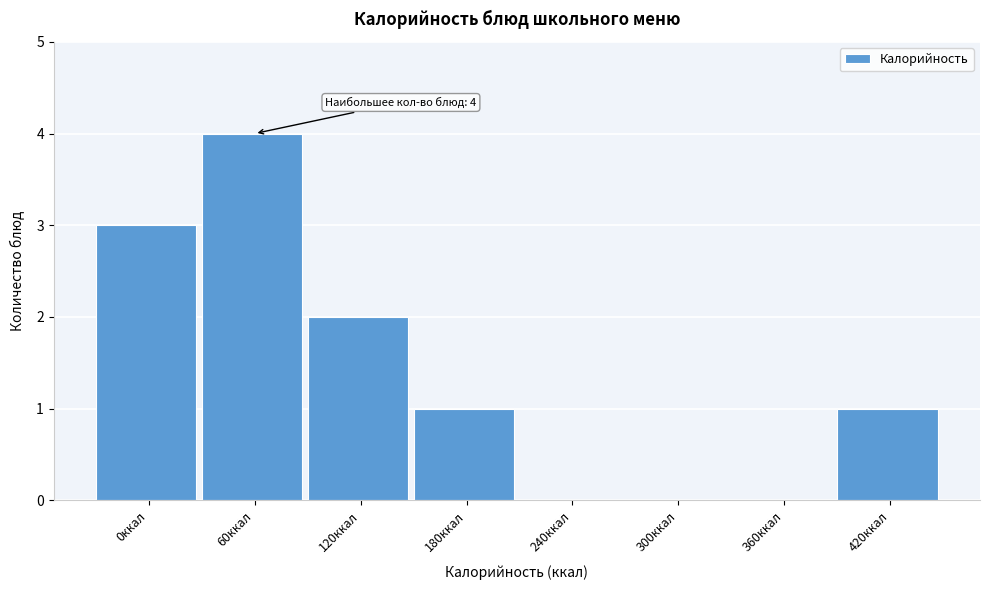

Reading left to right, list all the values displayed in this chart.

0ккал=3	60ккал=4	120ккал=2	180ккал=1	240ккал=0	300ккал=0	360ккал=0	420ккал=1